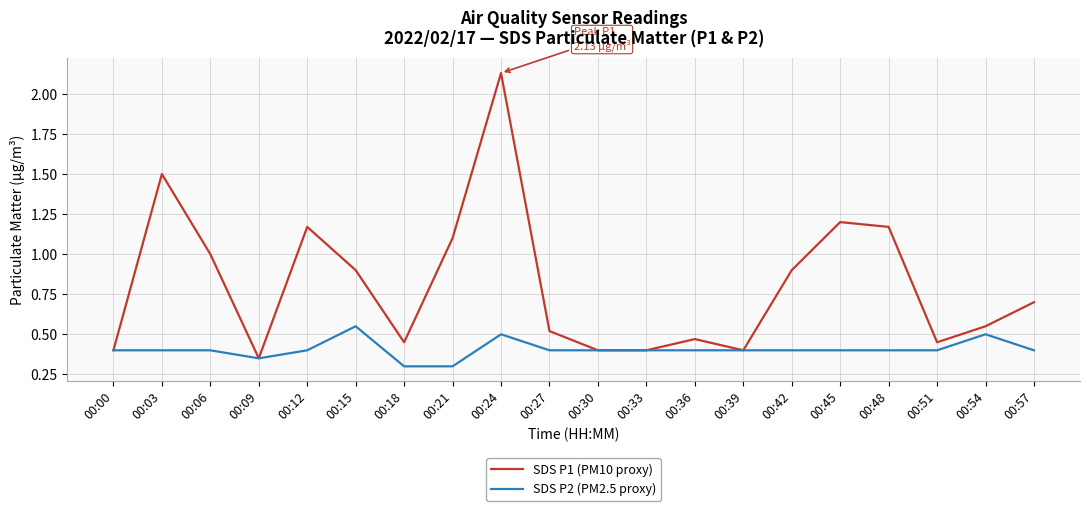

Is the value of SDS P2 (PM2.5 proxy) at 00:15 greater than the value of SDS P1 (PM10 proxy) at 00:06?

No